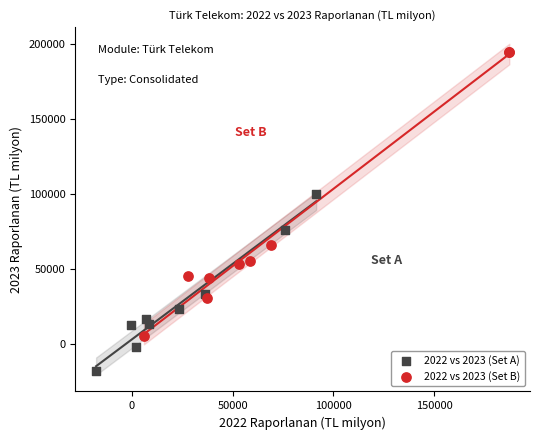

What are all the series names shown in the legend?

2022 vs 2023 (Set A), 2022 vs 2023 (Set B)